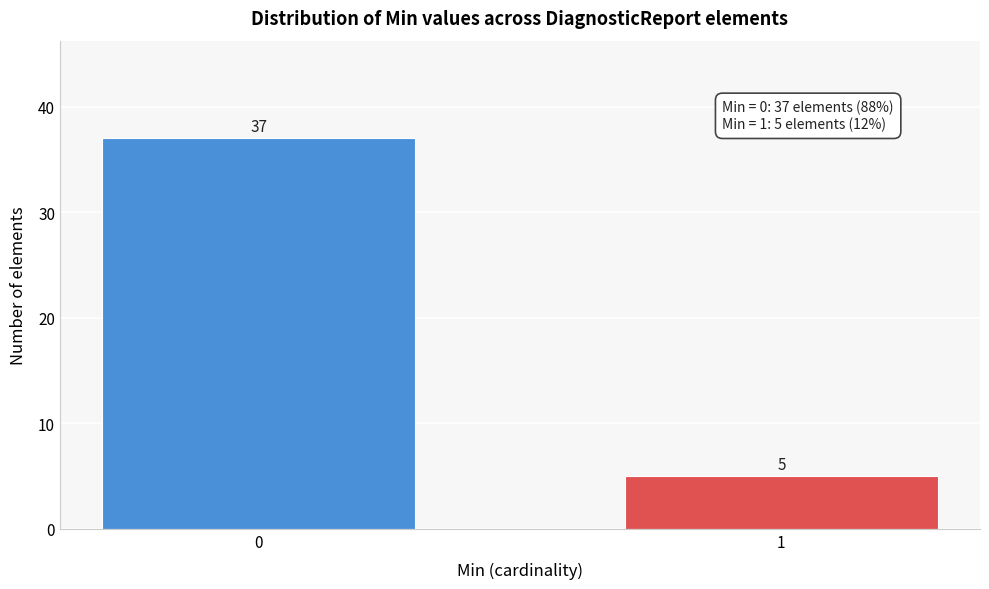

Reading left to right, list all the values displayed in this chart.

0=37	1=5